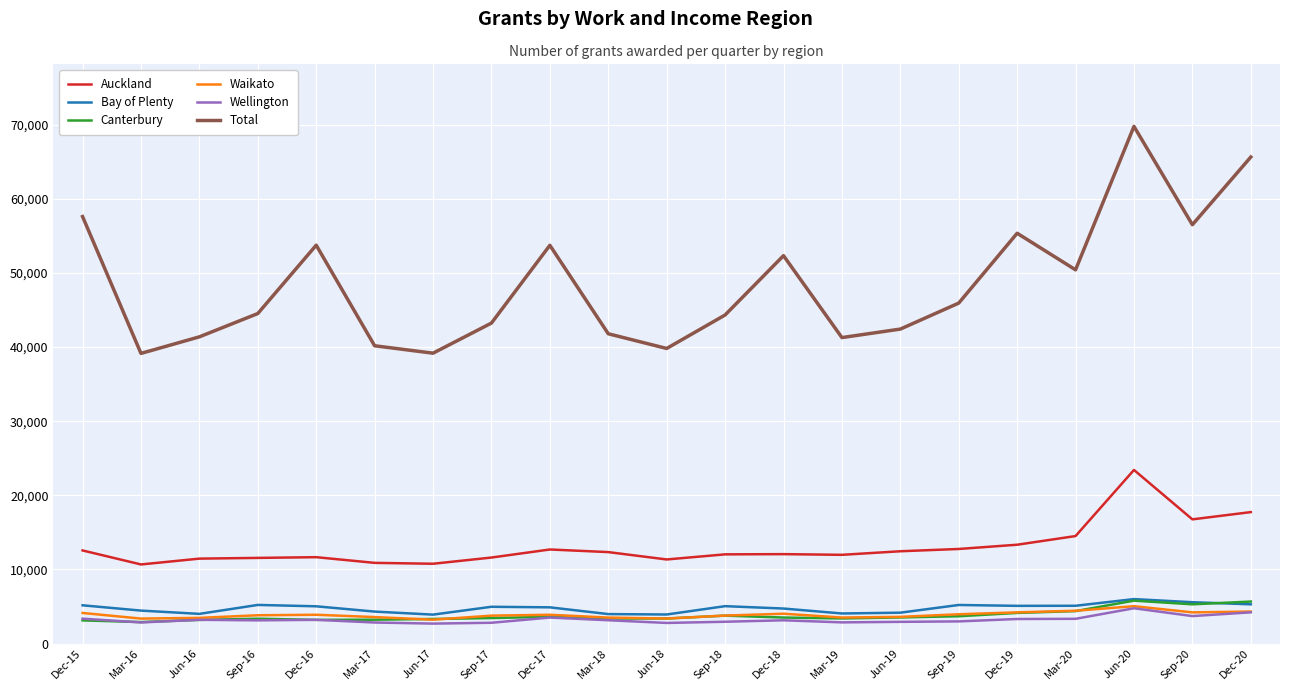

Is it true that Waikato equals 3607 at Jun-19?

True